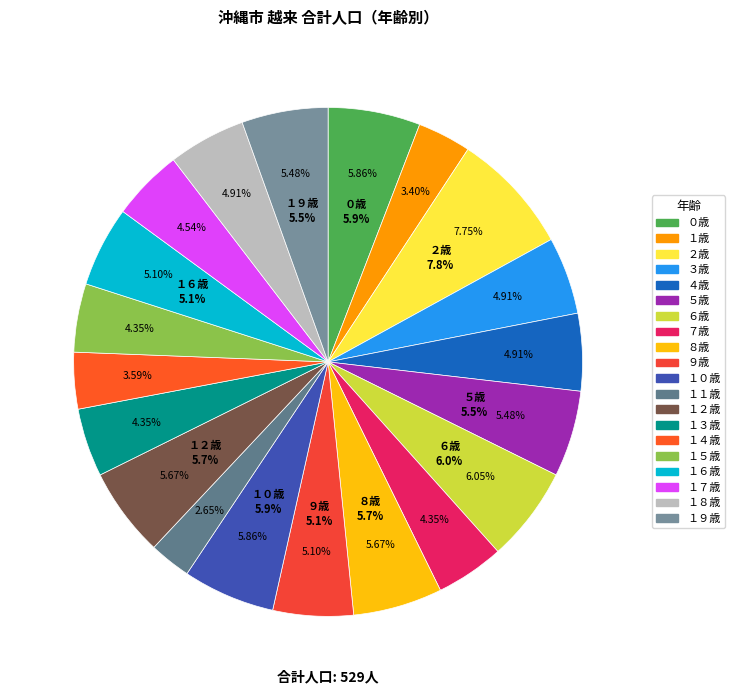

To the nearest percent, what percentage of the pie is ６歳?

6%